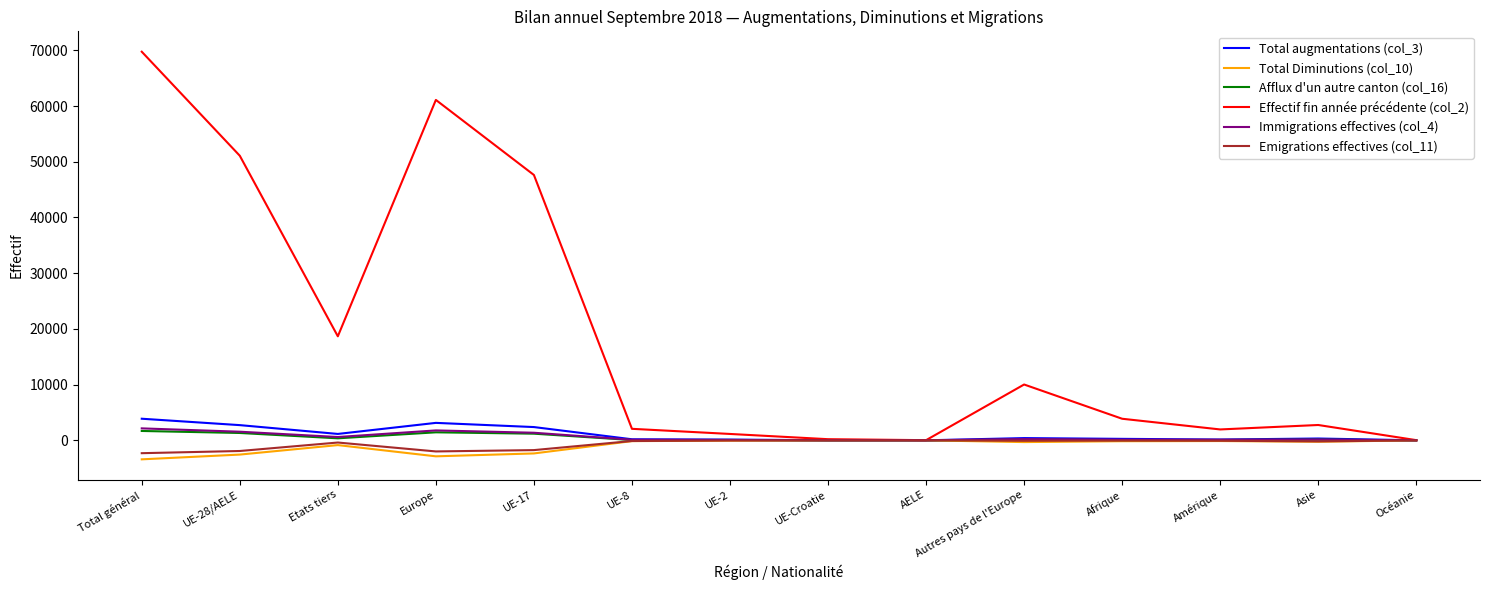

Which series has the largest range (max minus min)?

Effectif fin année précédente (col_2)